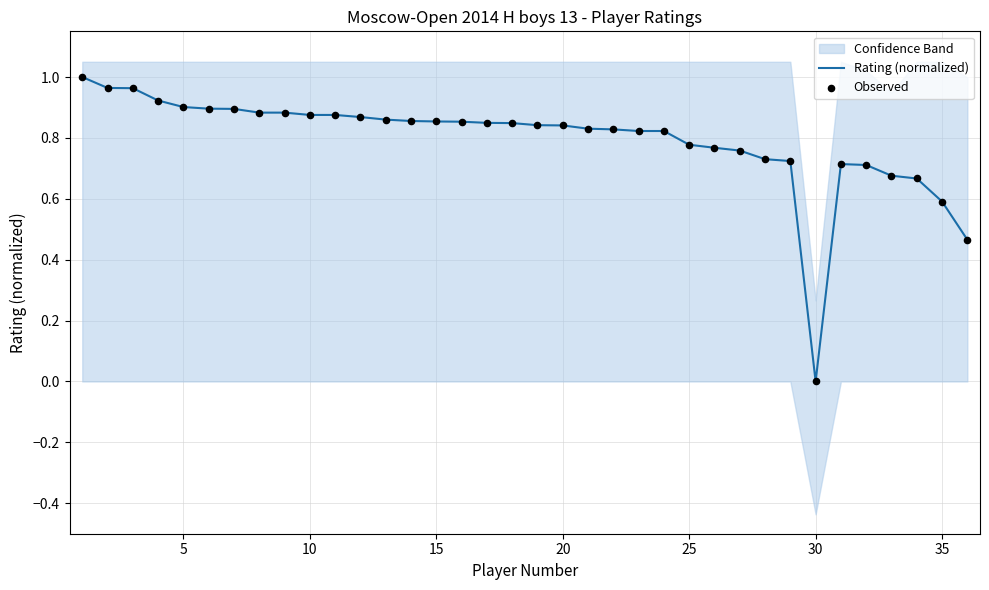

Is it true that Rating (normalized) equals 0.2 at 35?

False